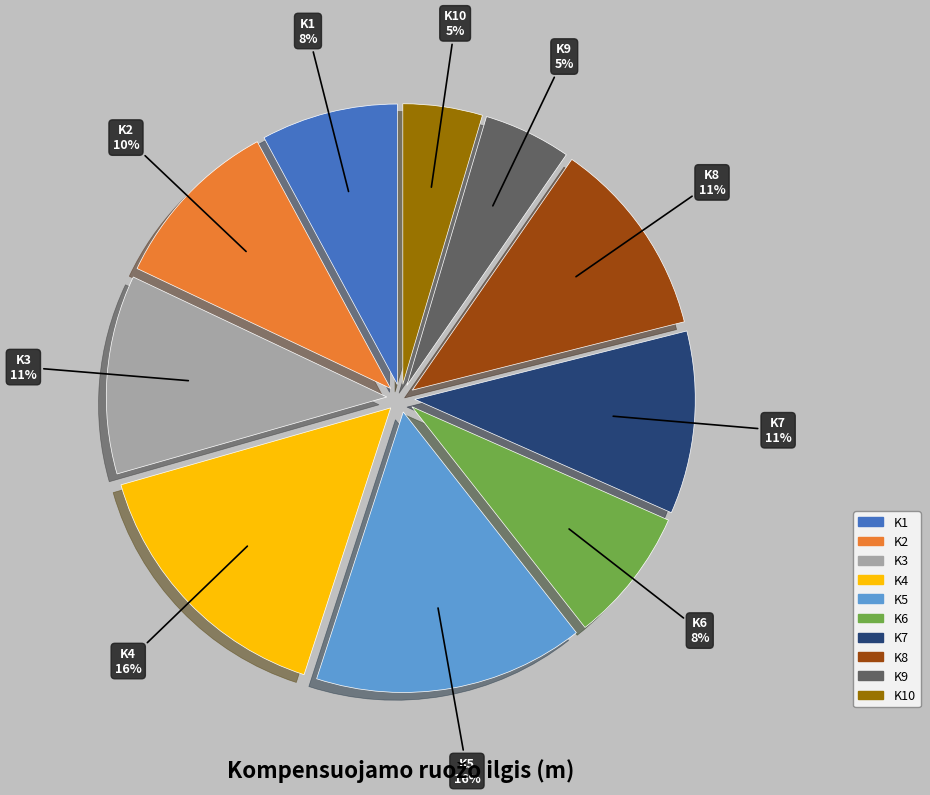

How many segments does this pie chart have?

10